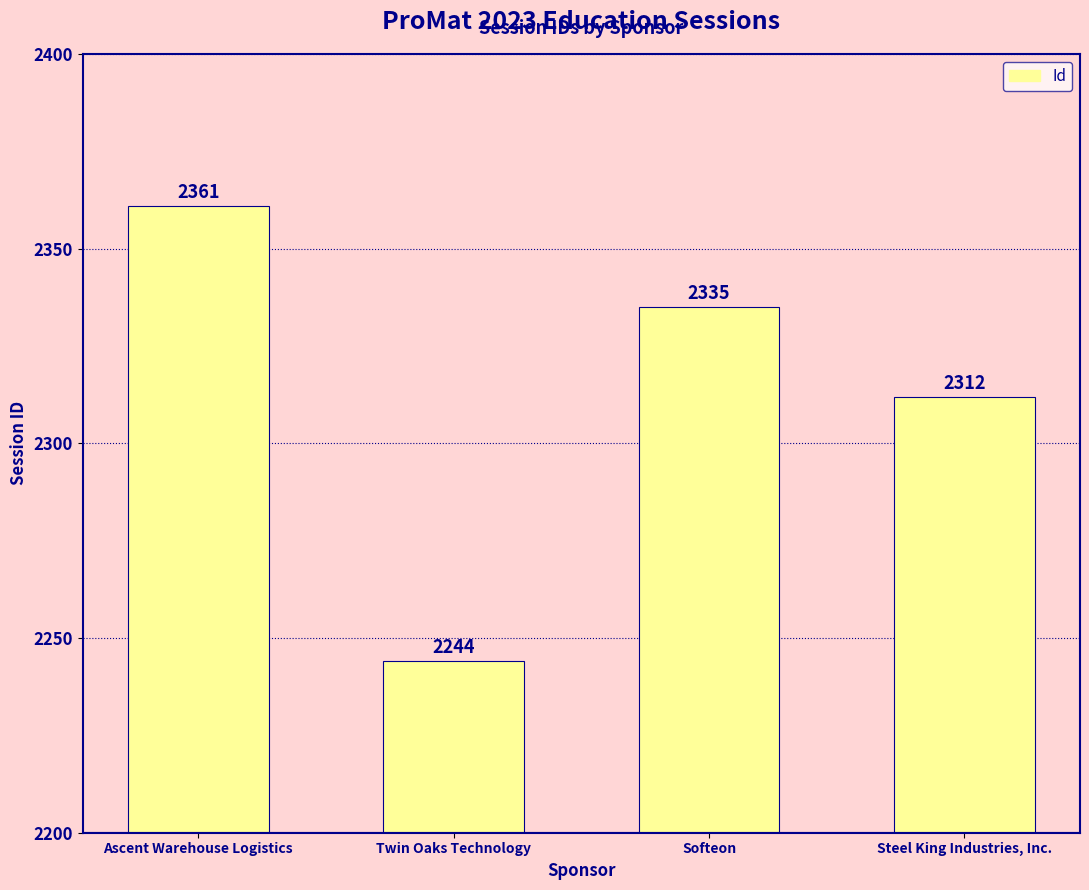

Rank the categories by value from highest to lowest.

Ascent Warehouse Logistics, Softeon, Steel King Industries, Inc., Twin Oaks Technology